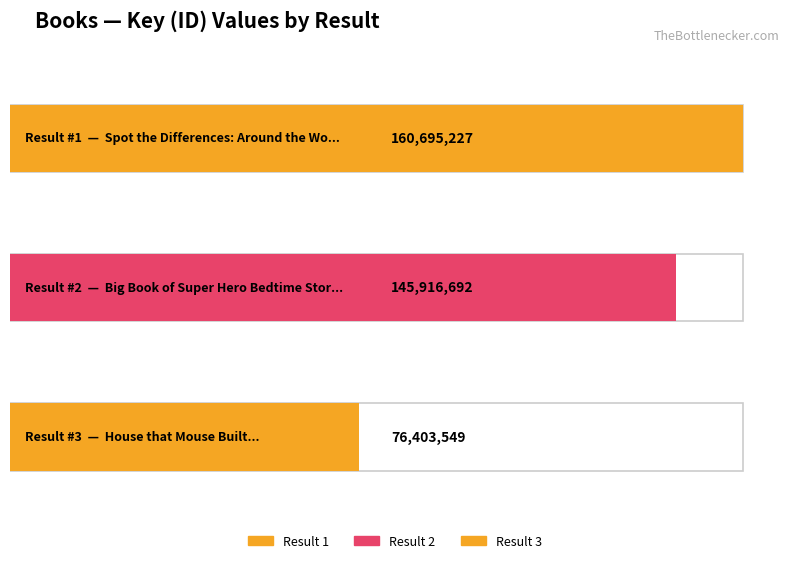

Reading right to left, list all the values displayed in this chart.

3=76403549	2=145916692	1=160695227